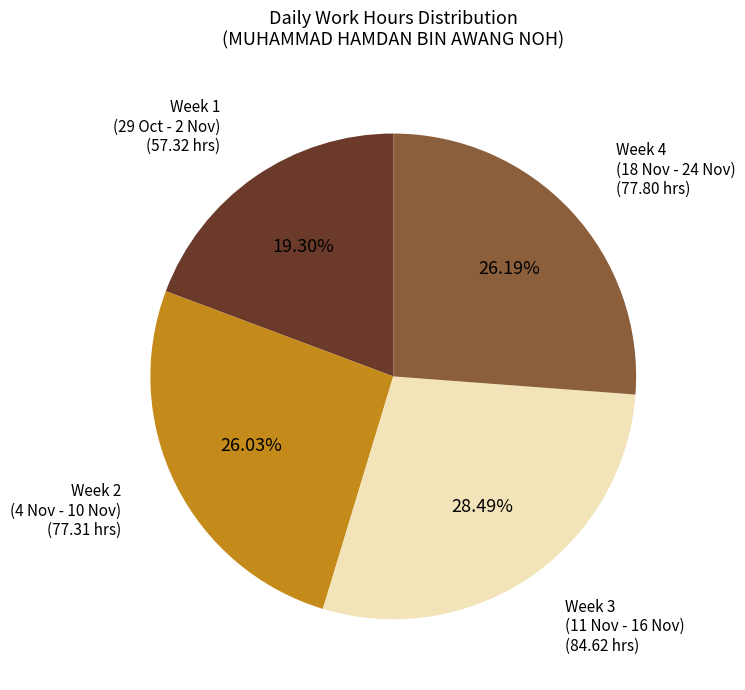

Is there a majority slice in this chart?

No